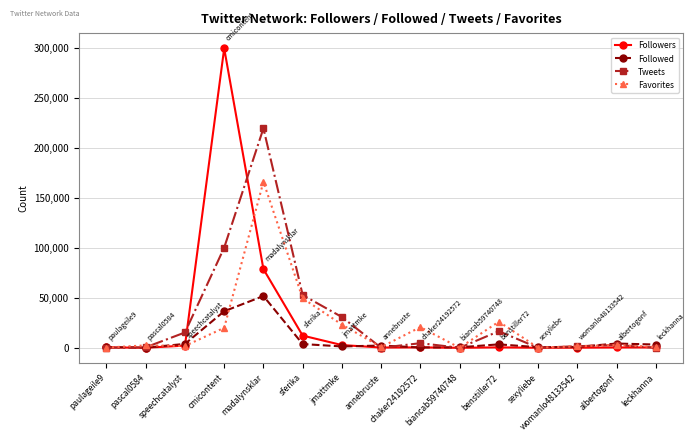

What is the difference between the maximum and minimum values in the Tweets series?

219247